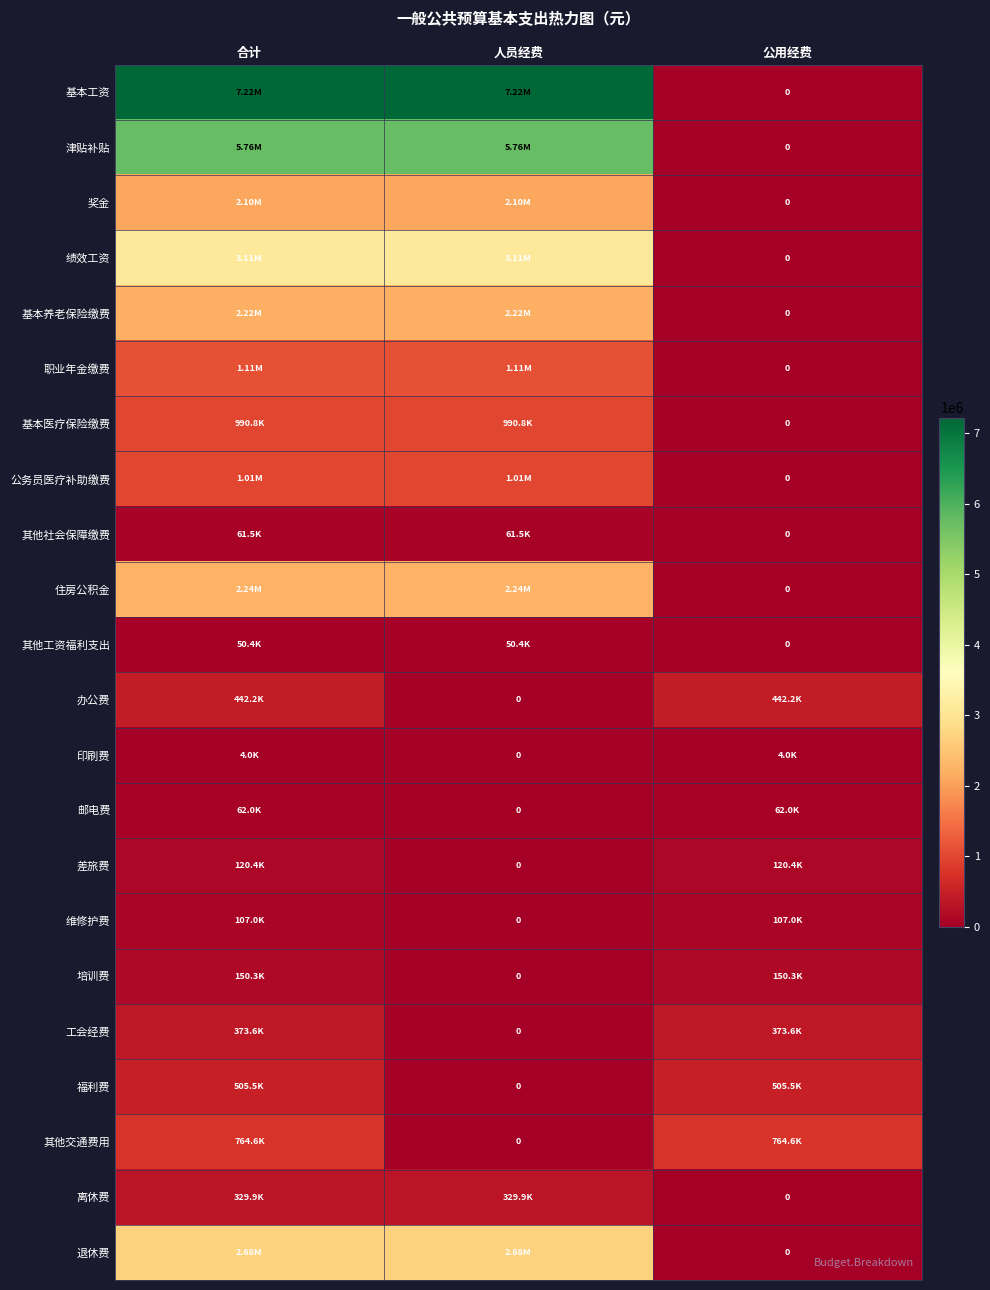

True or false: 培训费 has a value of 0.0 at 人员经费.

True